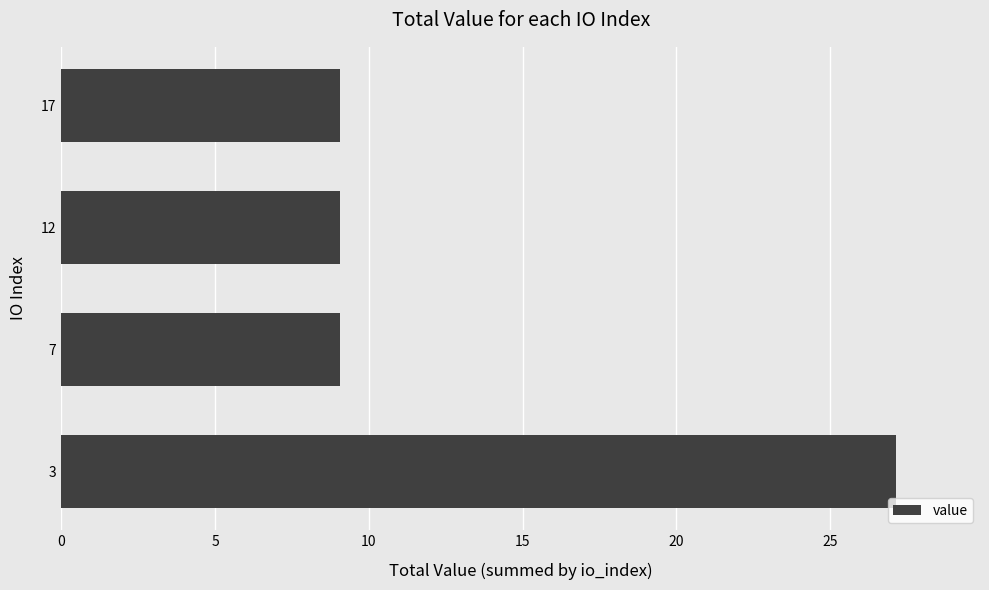

What is the difference between the maximum and minimum values?

18.1